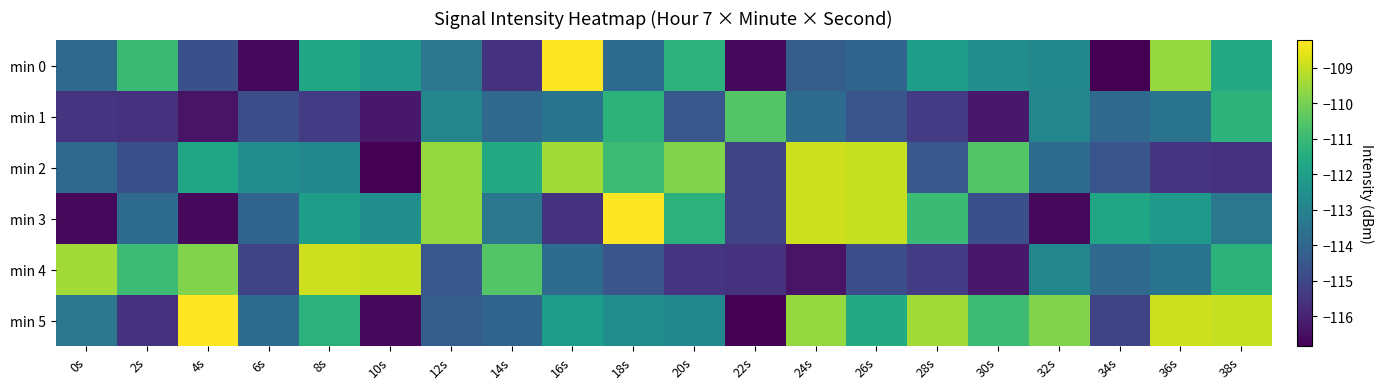

What is the greatest value displayed?

-108.2